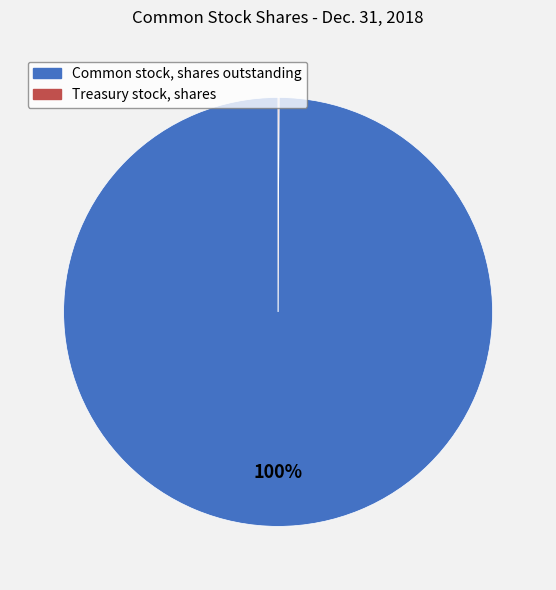

Does any single category account for the majority?

Yes